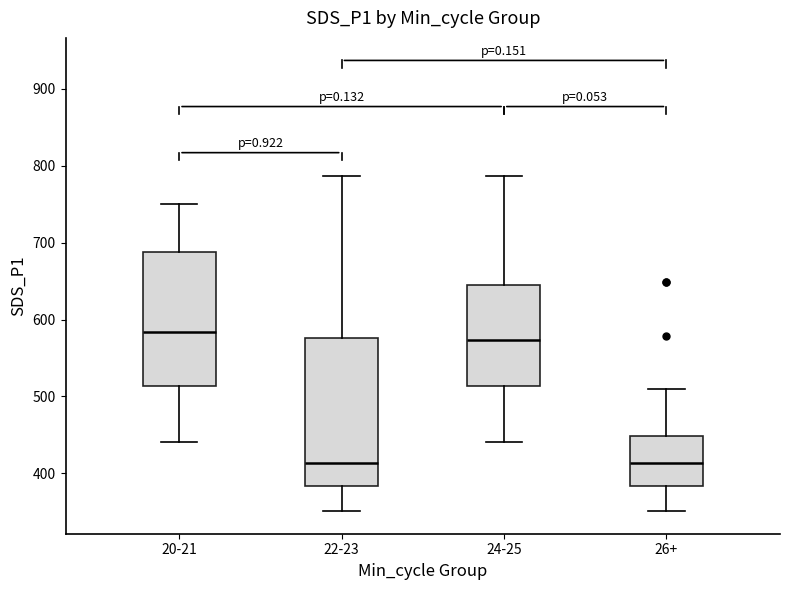

Where does the upper whisker of the box for 22-23 end on the y-axis? The values are not printed on the chart, so give them approximately, as read against the axis.

790